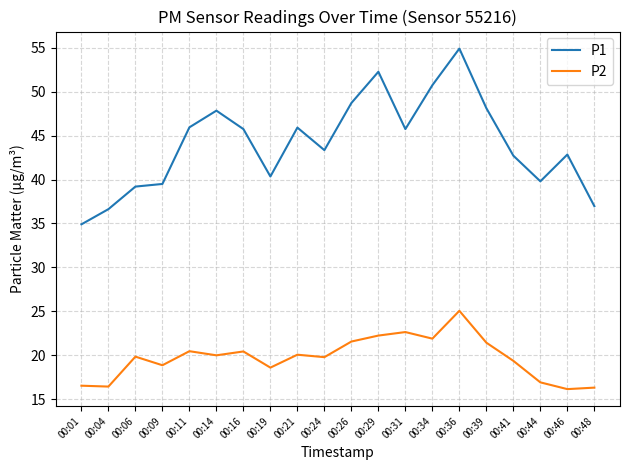

Between 00:19 and 00:21, which series saw the biggest shift?

P1